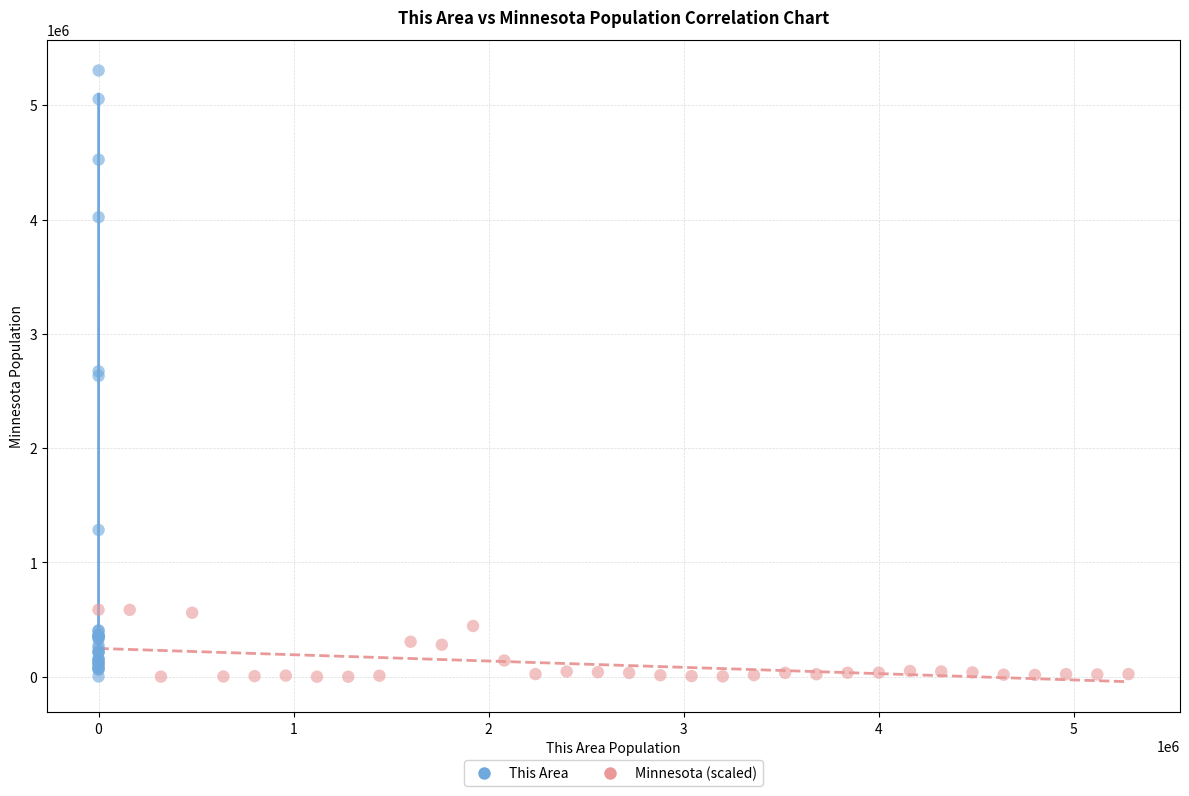

Which series has the largest Y range (max minus min)?

This Area